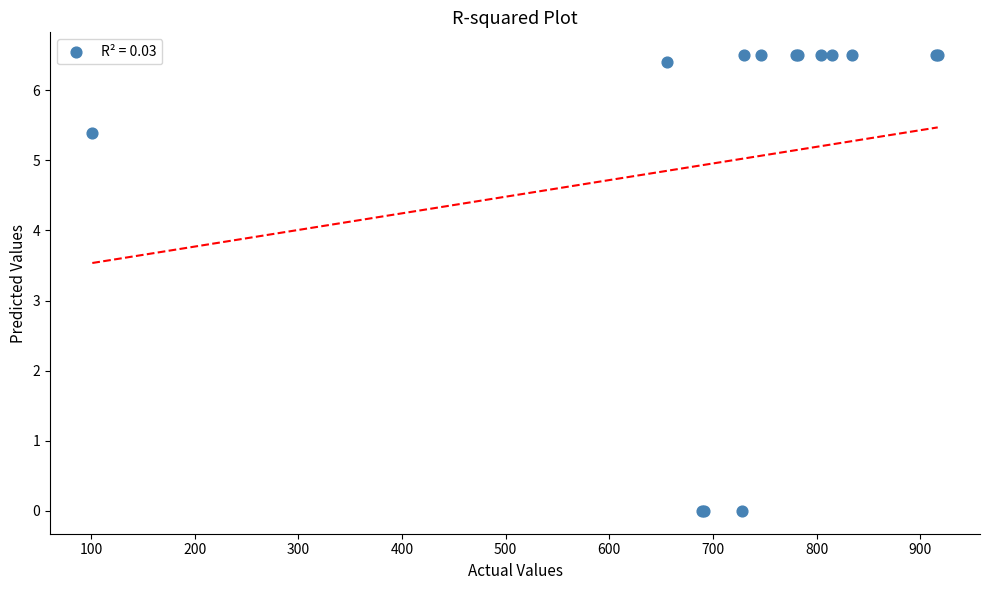

What Y value in the scatter plot is closest to 3?

5.4